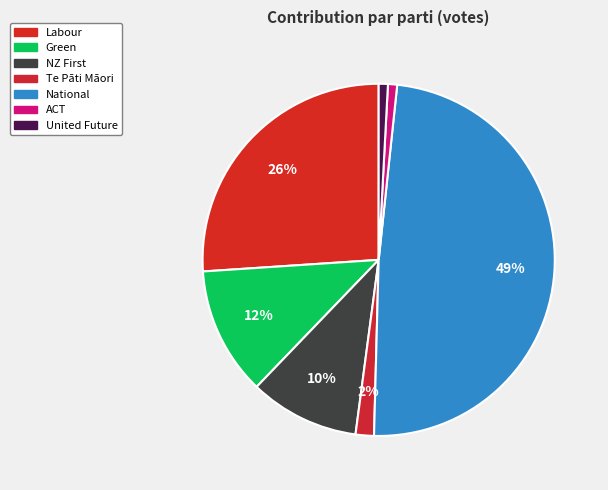

Count the number of slices in the pie.

7